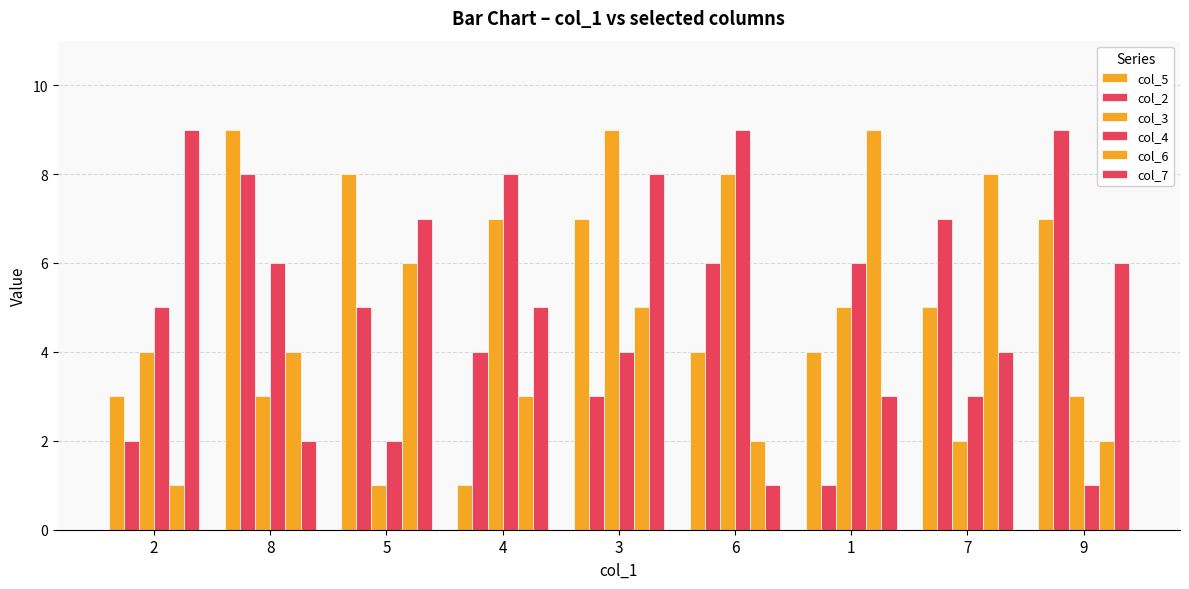

Count the number of categories in the chart.

9